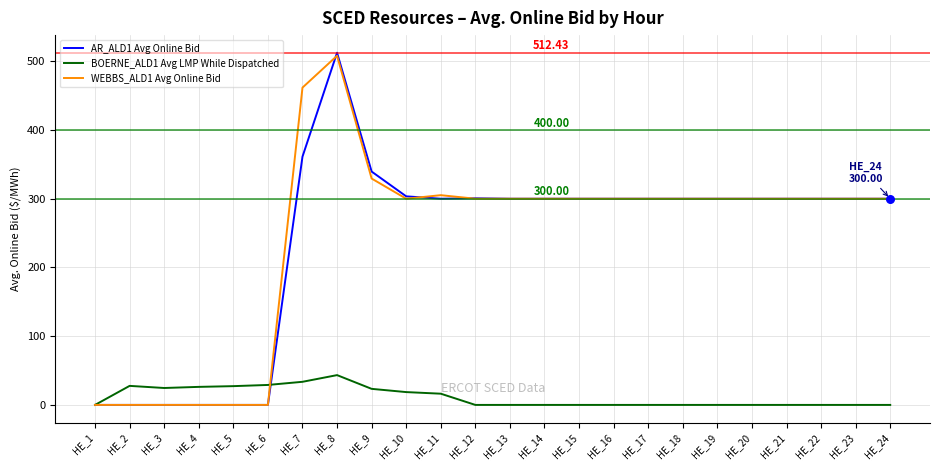

At which category is the sum across all series the highest?

HE_8